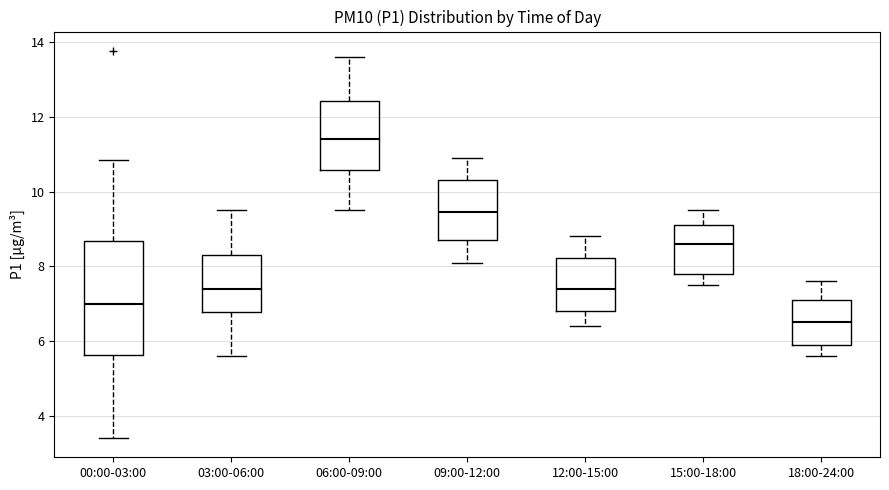

Reading left to right, read every box against the y-axis: the position of its median line, the range the box covers, and the ends of its whiskers. The values are not printed on the chart, so give them approximately, as read against the axis.

00:00-03:00: median 7.0, box 5.6 to 8.6, whiskers 3.4 to 10.8
03:00-06:00: median 7.4, box 6.8 to 8.4, whiskers 5.6 to 9.6
06:00-09:00: median 11.4, box 10.6 to 12.4, whiskers 9.6 to 13.6
09:00-12:00: median 9.4, box 8.8 to 10.4, whiskers 8.2 to 11.0
12:00-15:00: median 7.4, box 6.8 to 8.2, whiskers 6.4 to 8.8
15:00-18:00: median 8.6, box 7.8 to 9.2, whiskers 7.6 to 9.6
18:00-24:00: median 6.6, box 6.0 to 7.2, whiskers 5.6 to 7.6